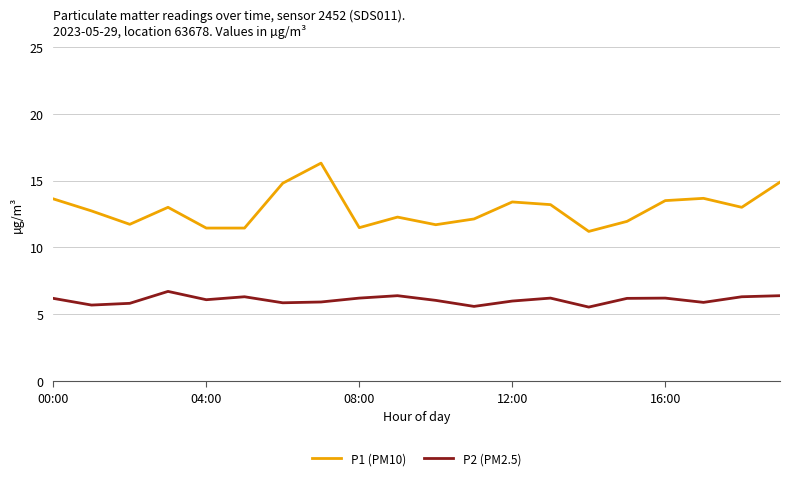

What is the greatest value displayed?

16.3